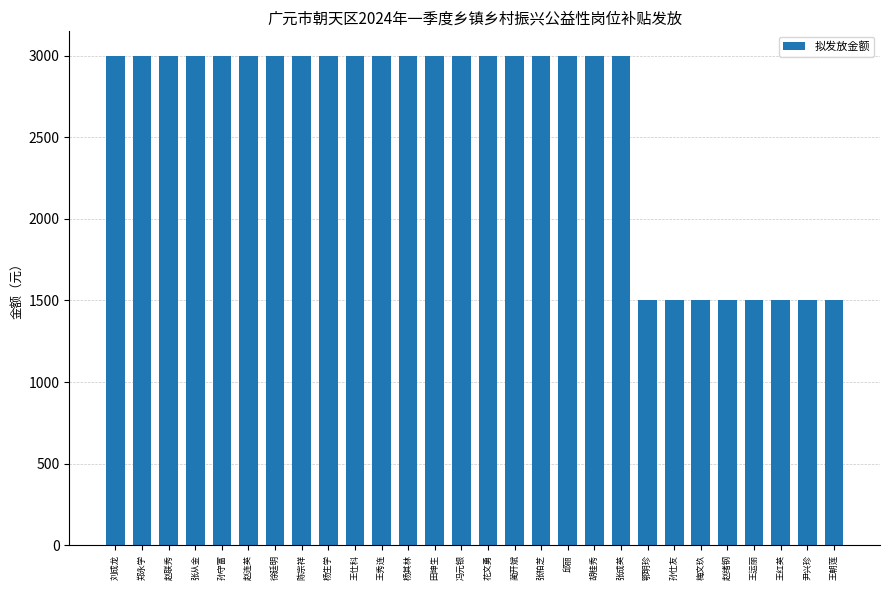

What is the change in value from 花文勇 to 王朝莲?

-1500